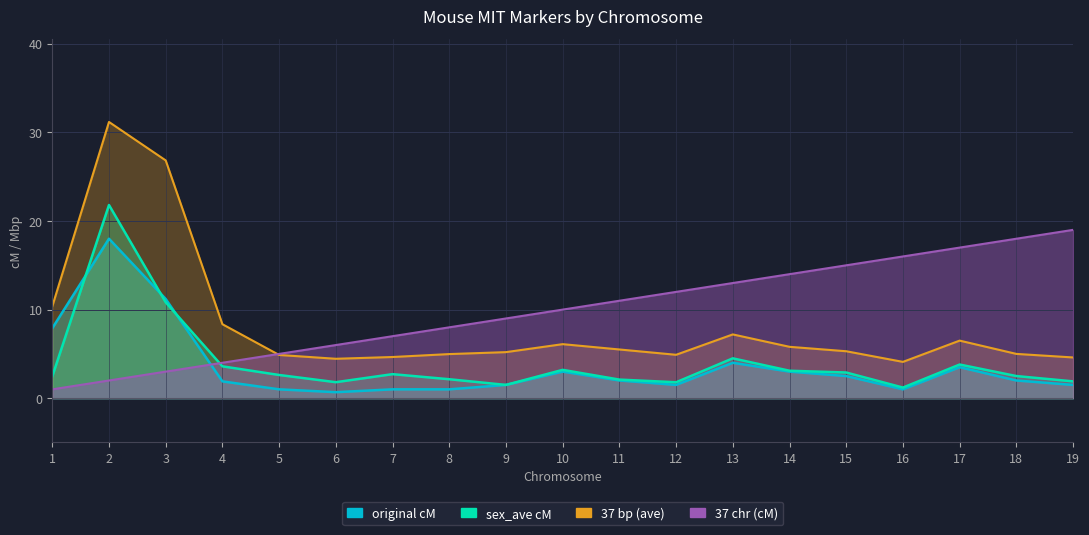

Where do 37 chr (cM) and sex_ave cM first cross each other?

3 and 4